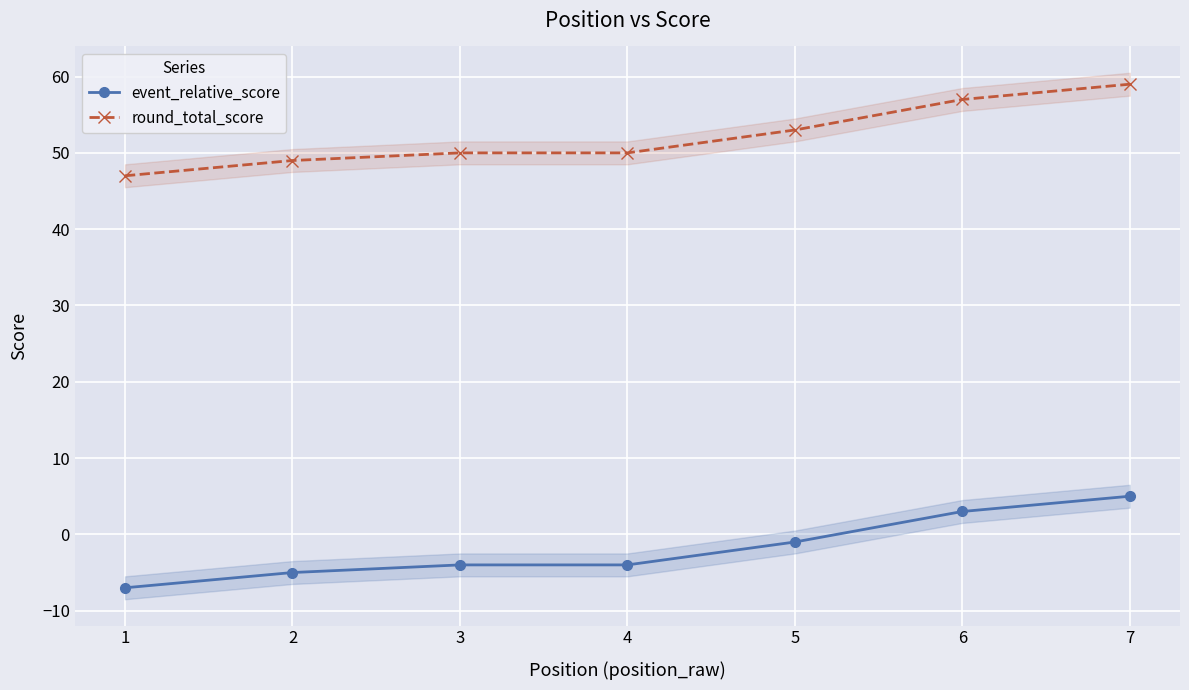

What is the total value across all series at 2?

44